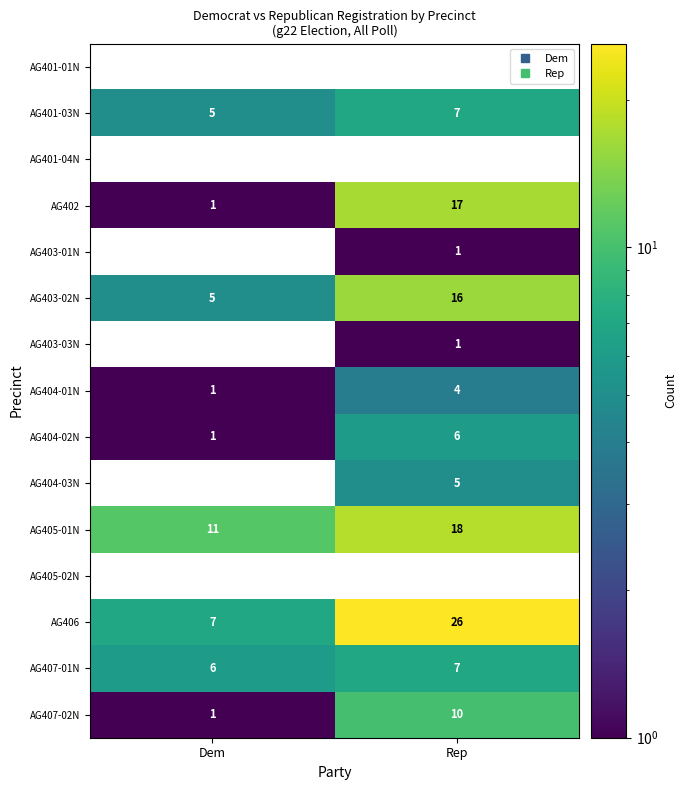

True or false: AG401-03N has a value of 7.0 at Rep.

True